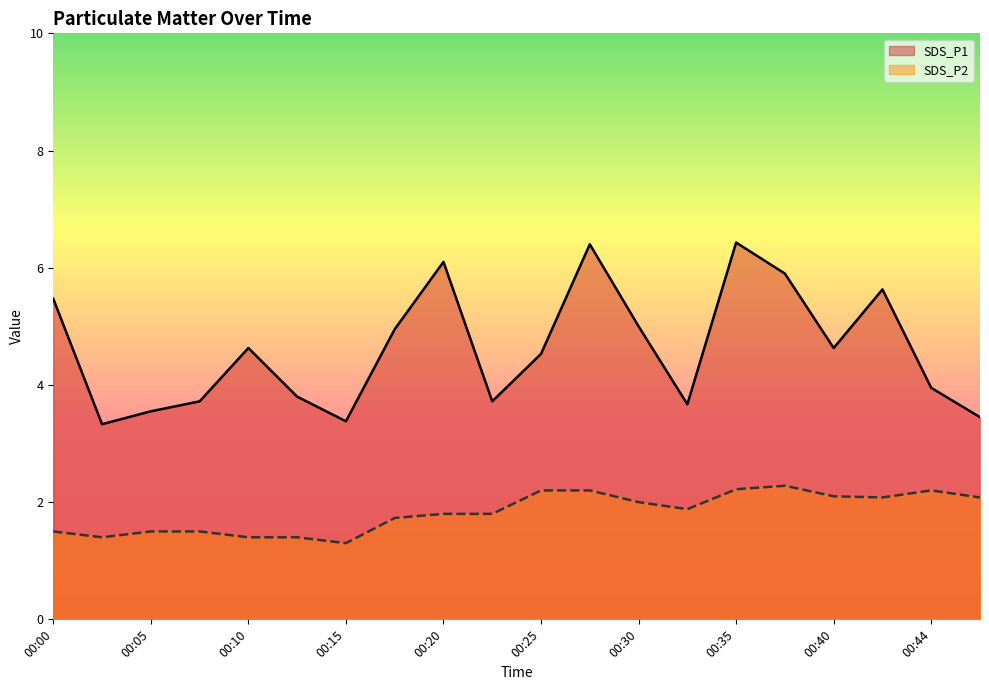

Which series has the largest range (max minus min)?

SDS_P1